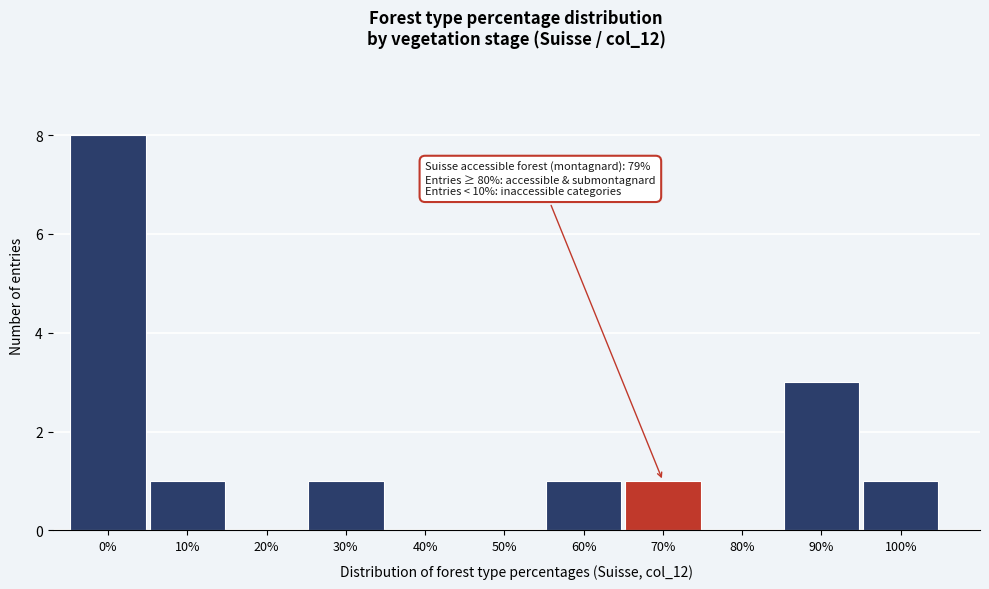

Reading left to right, extract all data points from this chart.

0%=8	10%=1	20%=0	30%=1	40%=0	50%=0	60%=1	70%=1	80%=0	90%=3	100%=1